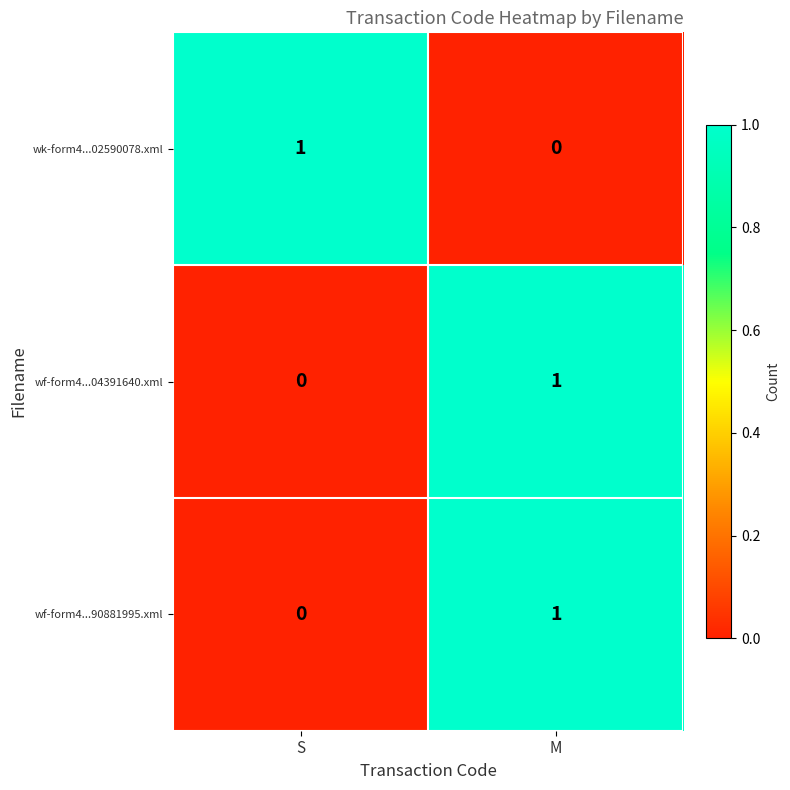

The value of wf-form4...90881995.xml at S is -1. True or false?

False